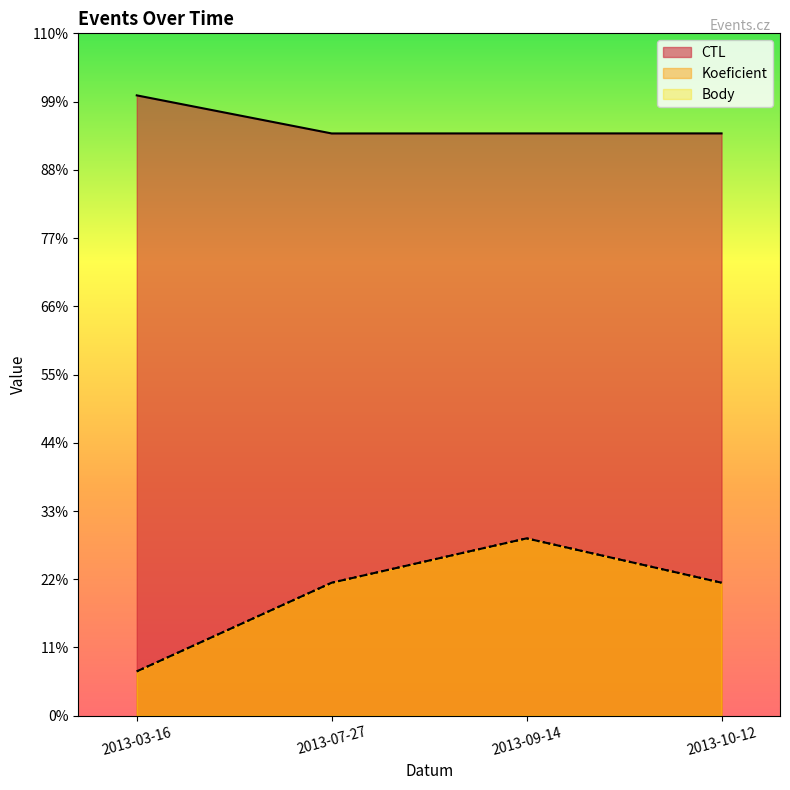

Does the chart display data point markers on the line(s)?

No